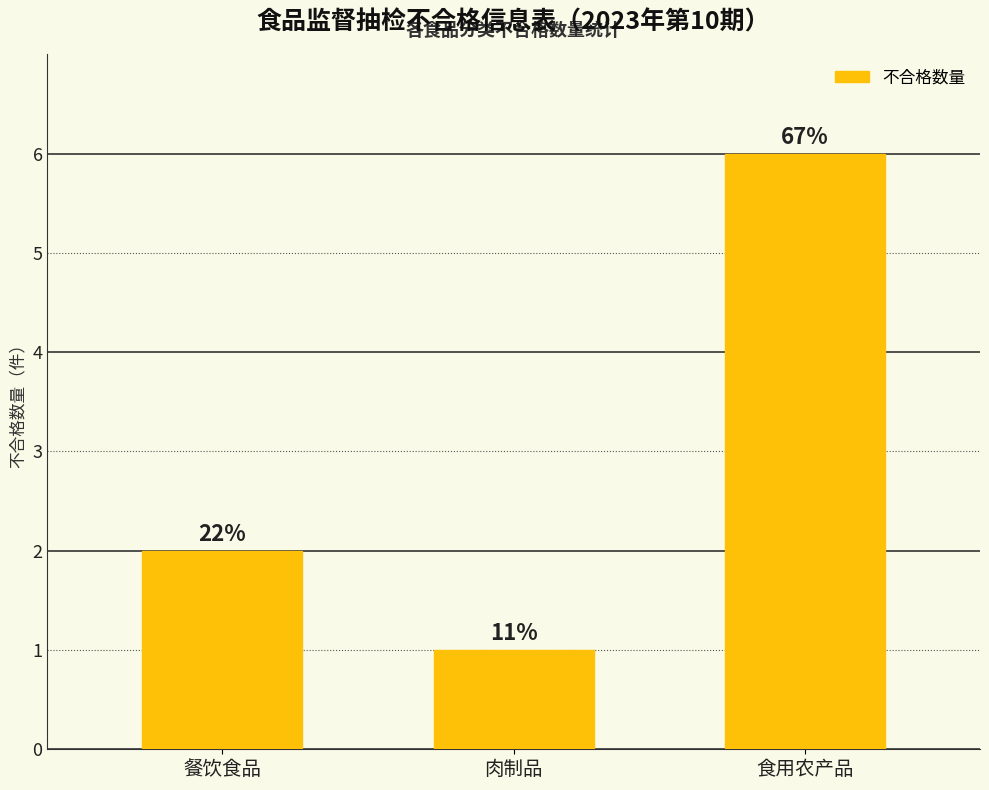

How many bars are there in total?

3